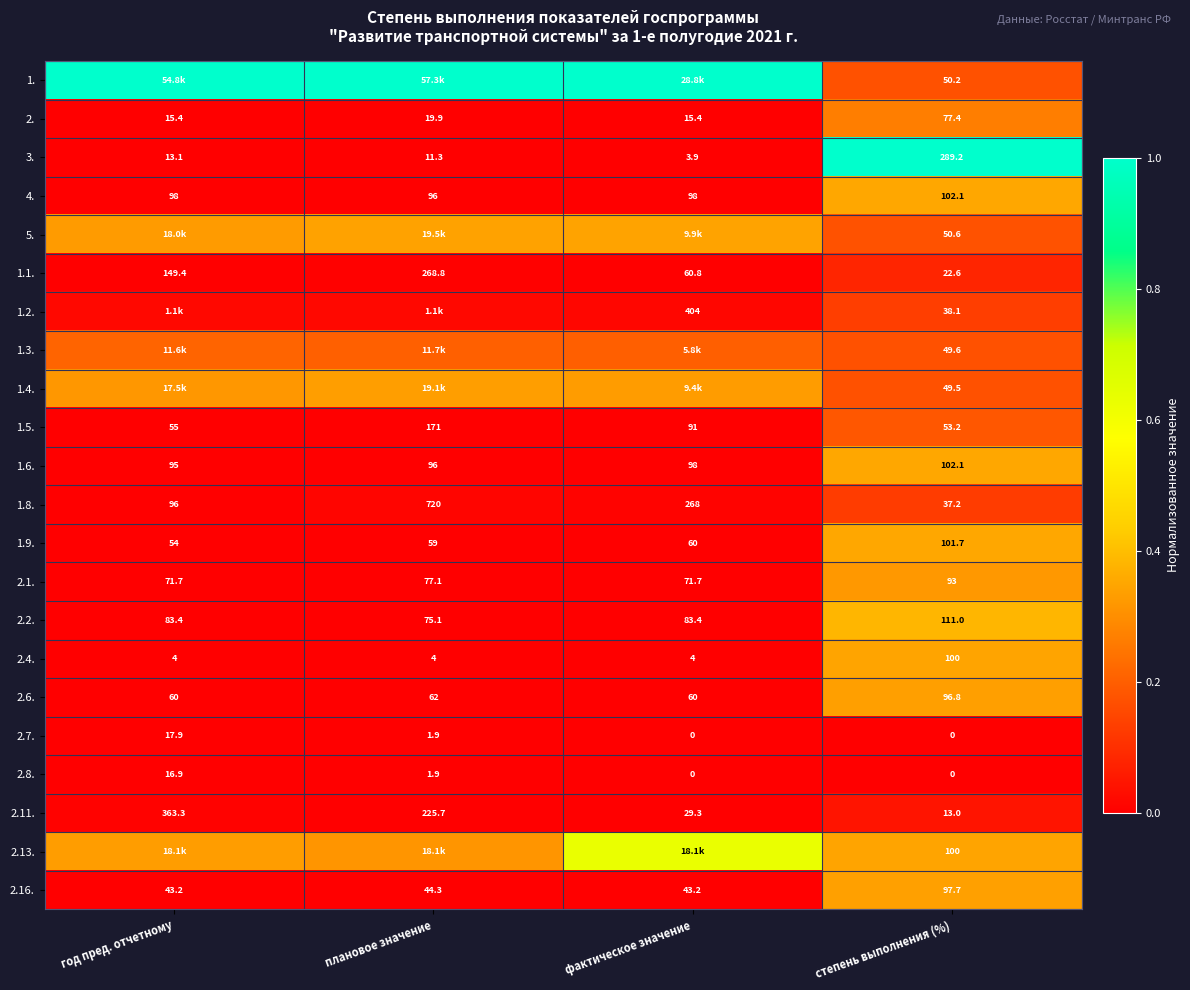

At which label does 3. first exceed 13?

год пред. отчетному